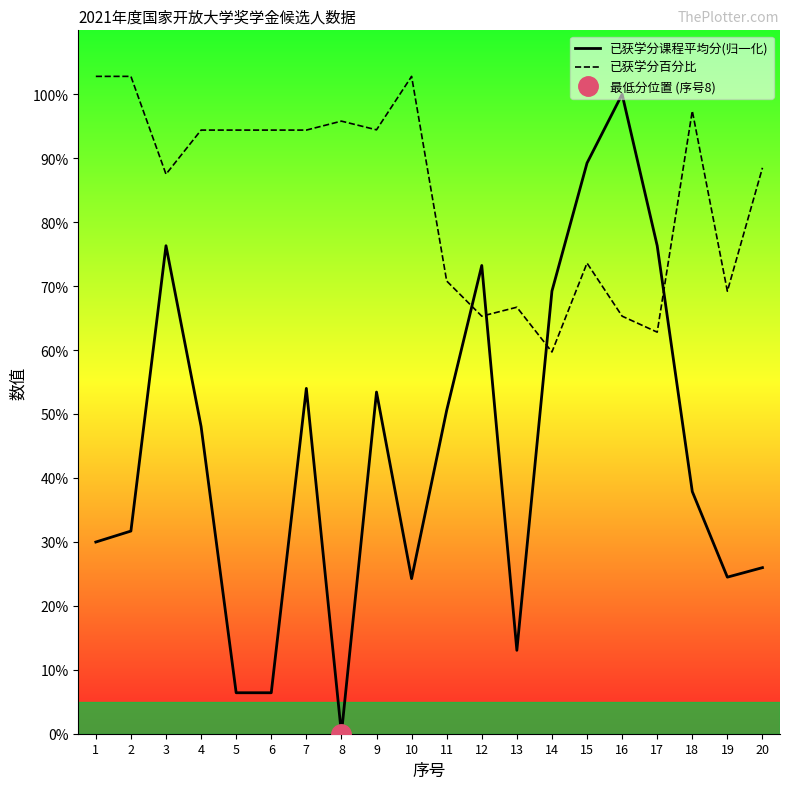

Between which two adjacent categories do 已获学分百分比 and 已获学分课程平均分(归一化) first intersect?

11 and 12